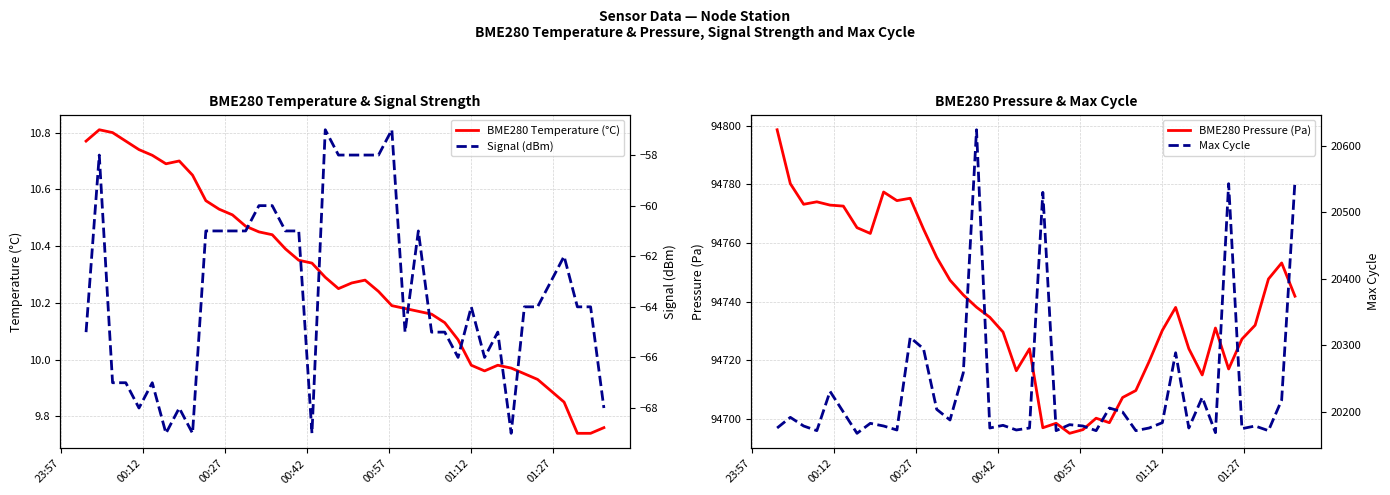

How many lines are shown in the chart?

4